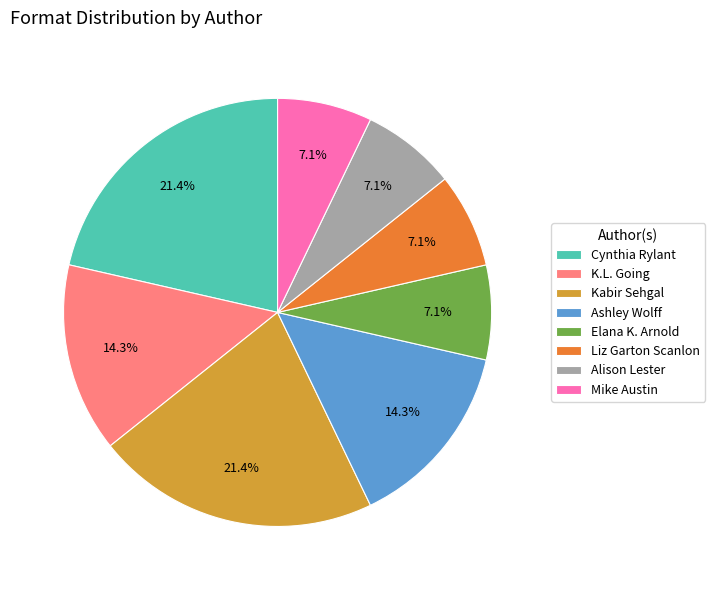

To the nearest percent, what percentage of the pie is Mike Austin?

7%